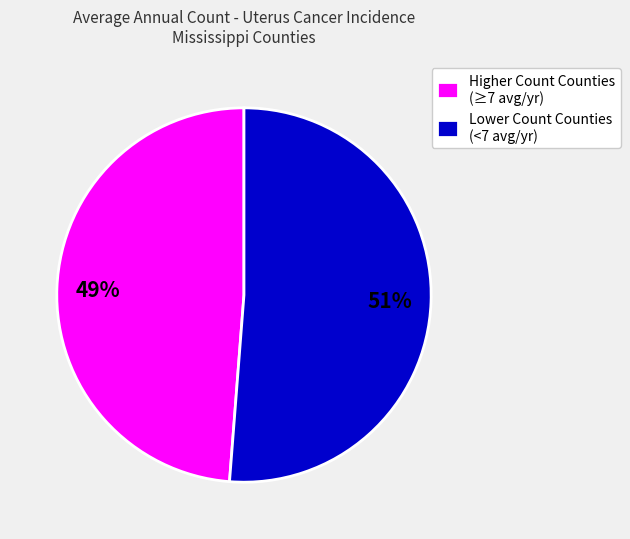

Does any single category account for the majority?

Yes